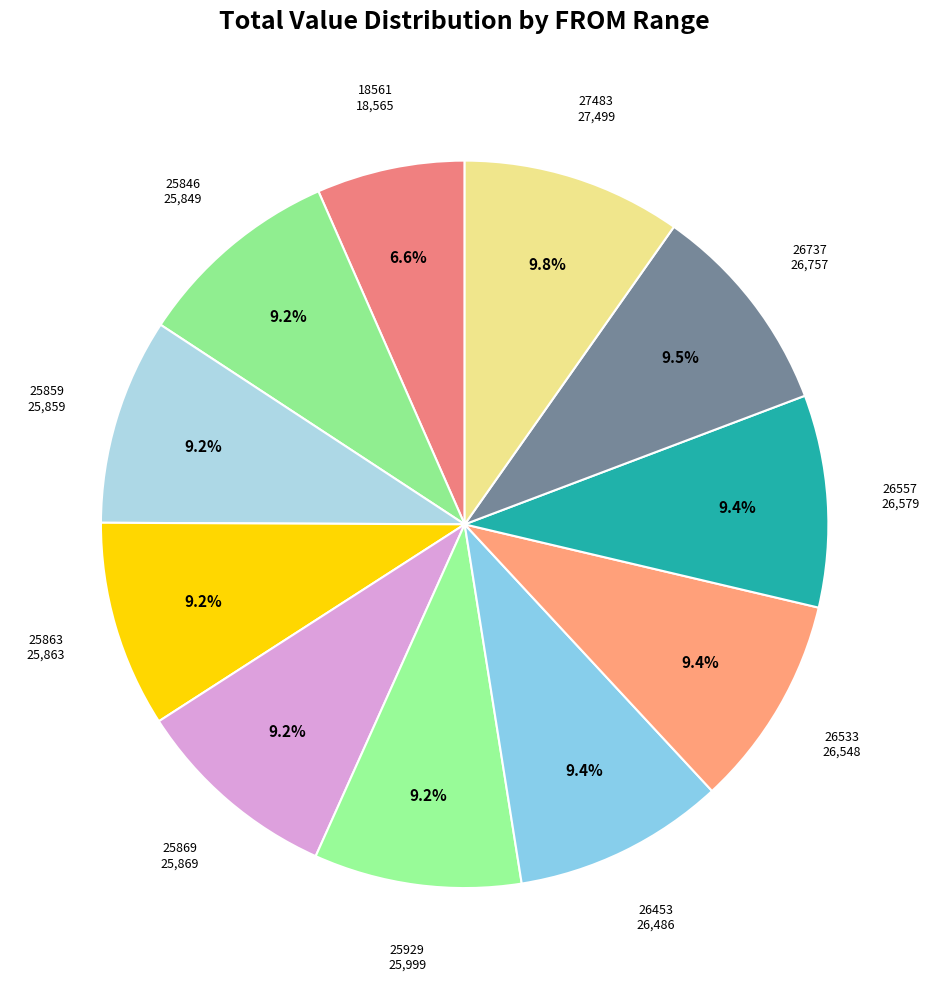

Does any single category account for the majority?

No